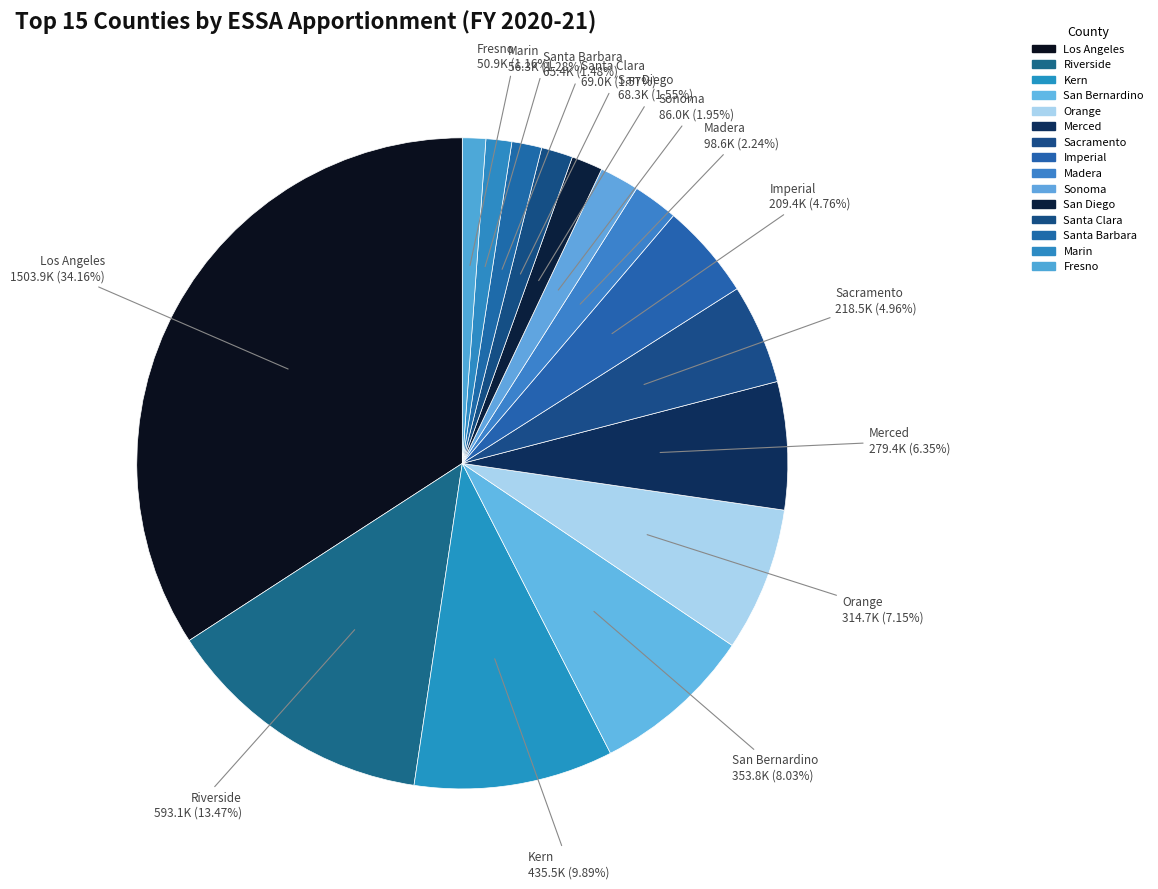

What is the ratio of the value at Imperial to the value at Santa Clara?

3.0